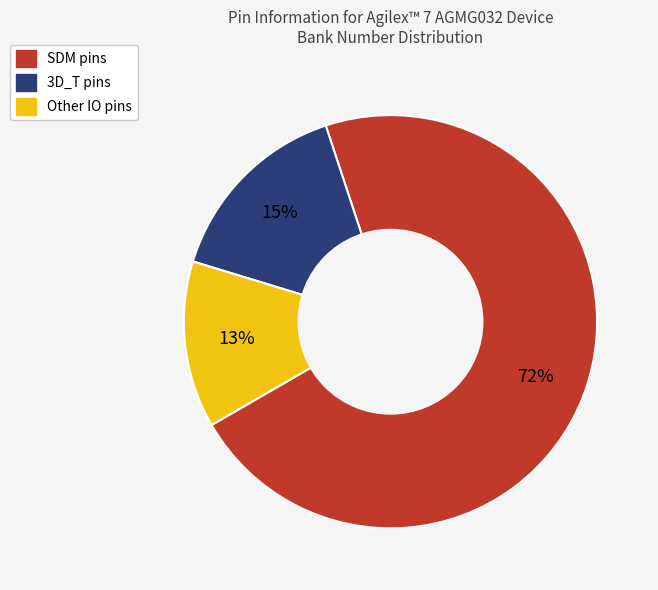

What is the smallest slice in the pie chart?

Other IO pins